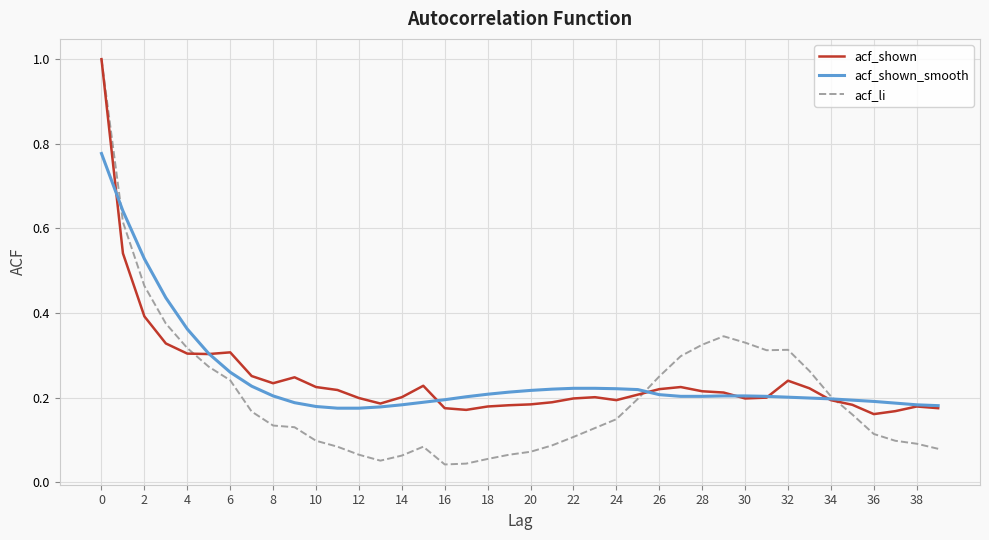

Which series has the largest range (max minus min)?

acf_li